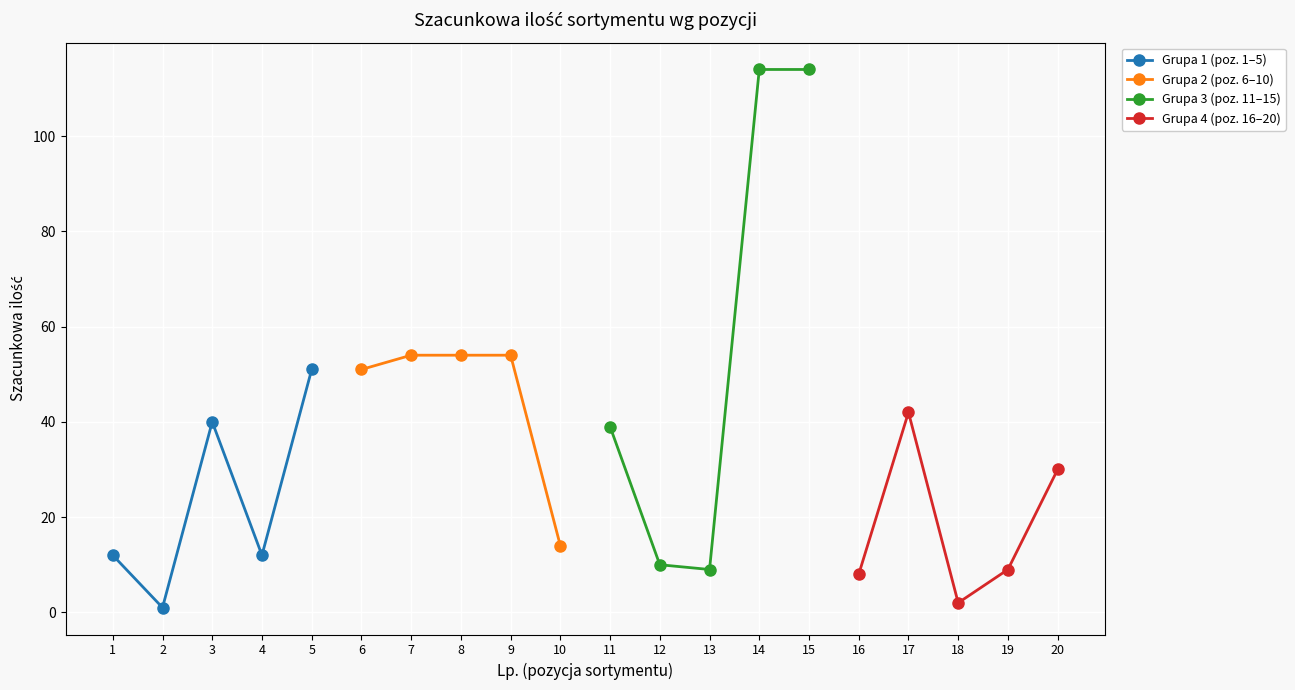

What is the approximate value of Grupa 2 (poz. 6–10) at 8?

54